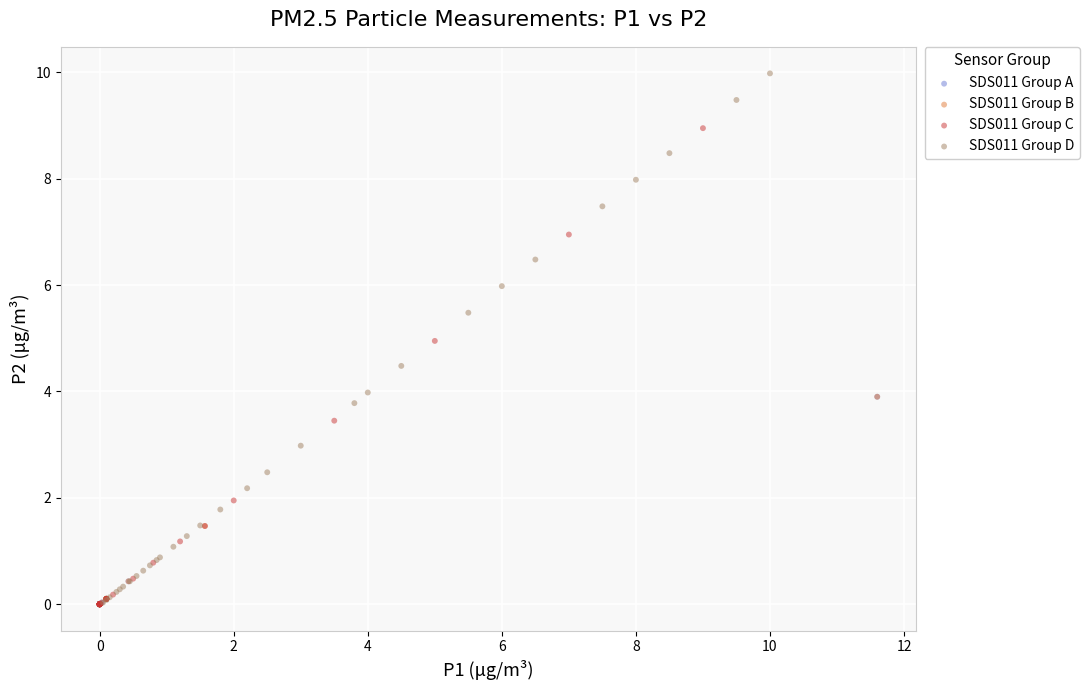

Which series has the largest Y range (max minus min)?

SDS011 Group D